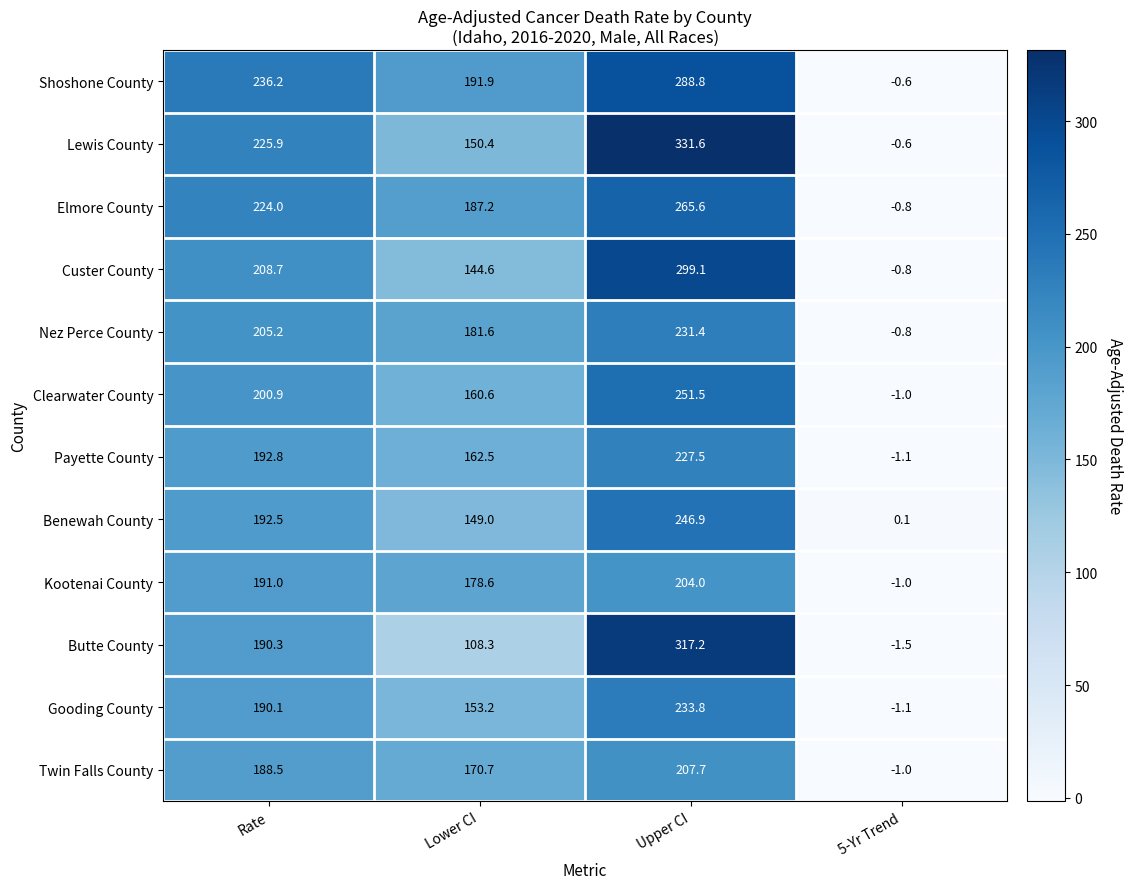

Which series has the largest total across all categories?

Shoshone County